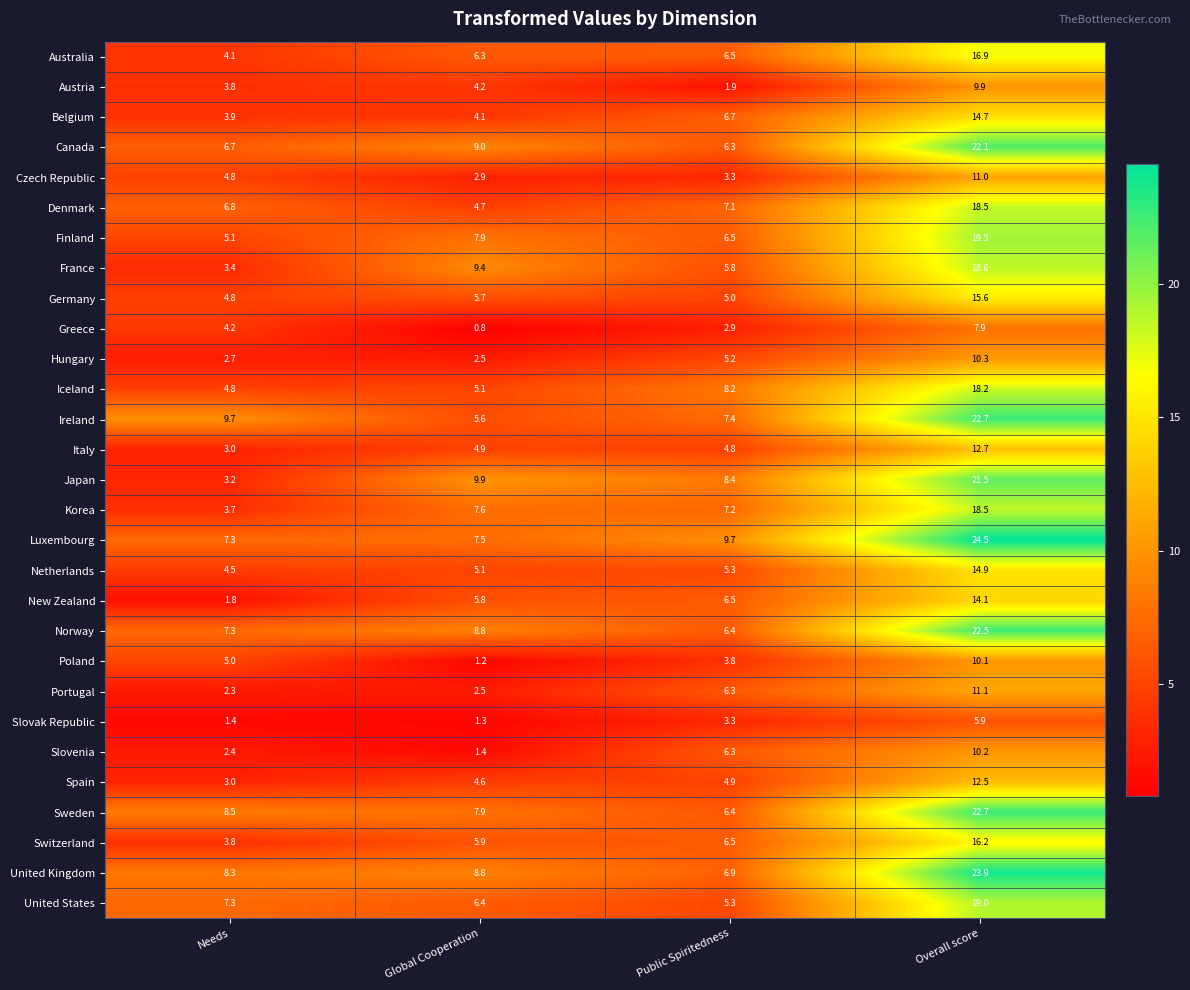

How many data points in Poland are less than 5?

2